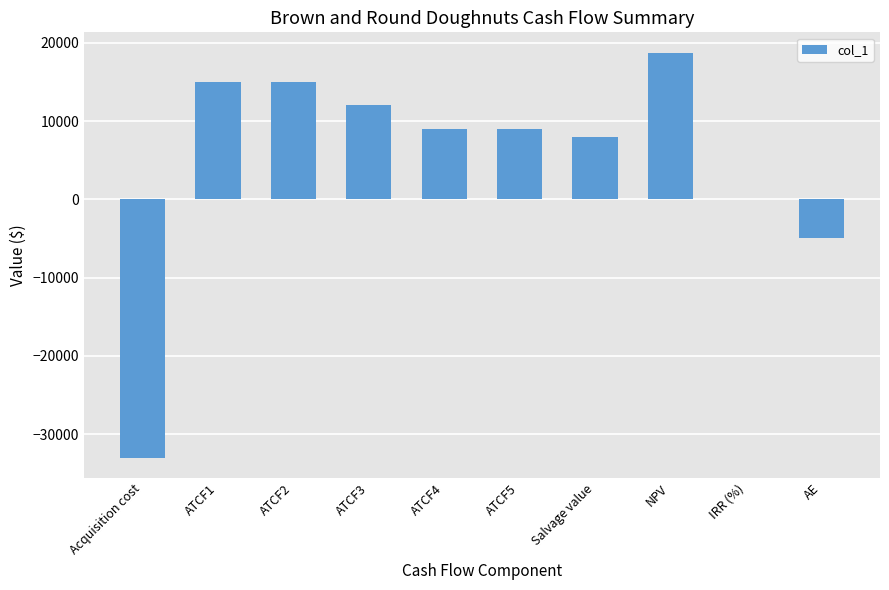

How many data points does each series have?

10